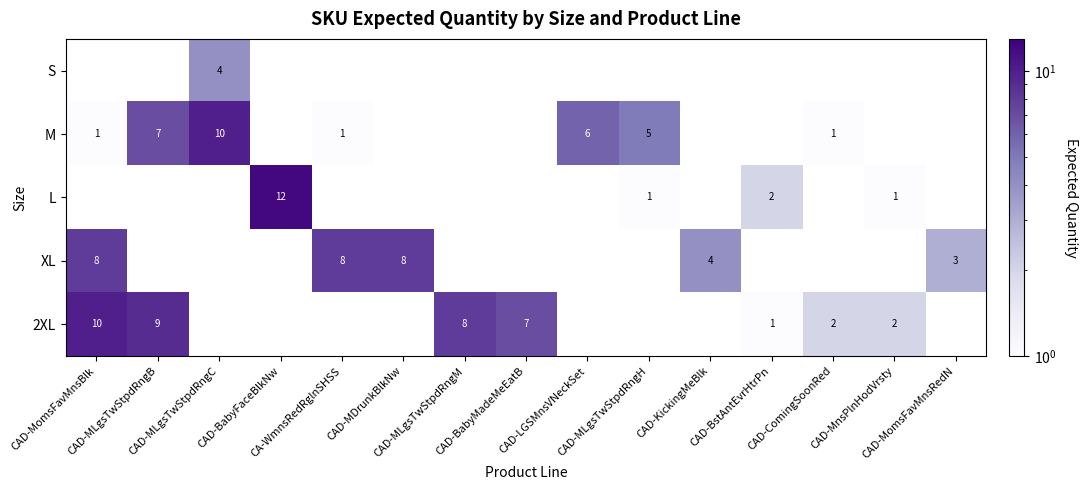

The XL series shows -4 at CAD-MLgsTwStpdRngC. True or false?

False